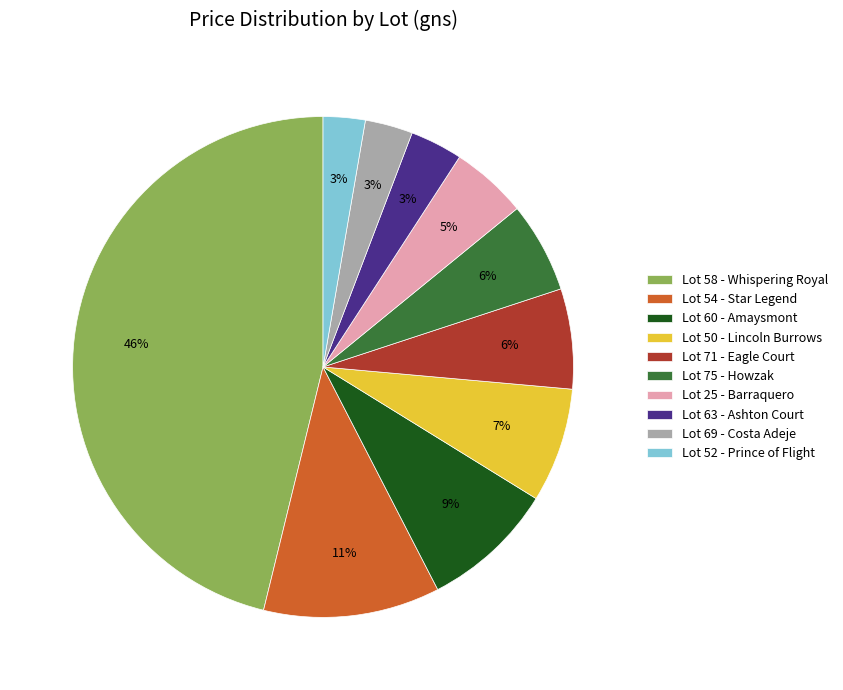

Is there a majority slice in this chart?

No